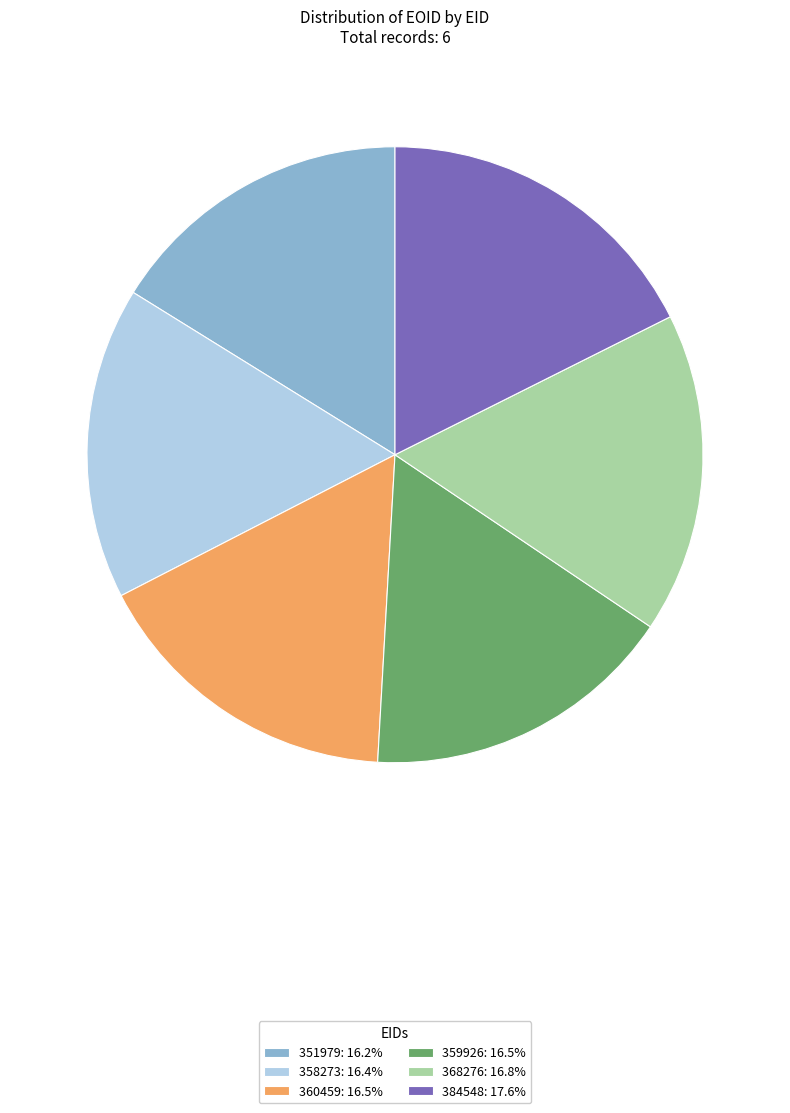

Combined, do 384548: 17.6% and 368276: 16.8% account for over 50%?

No